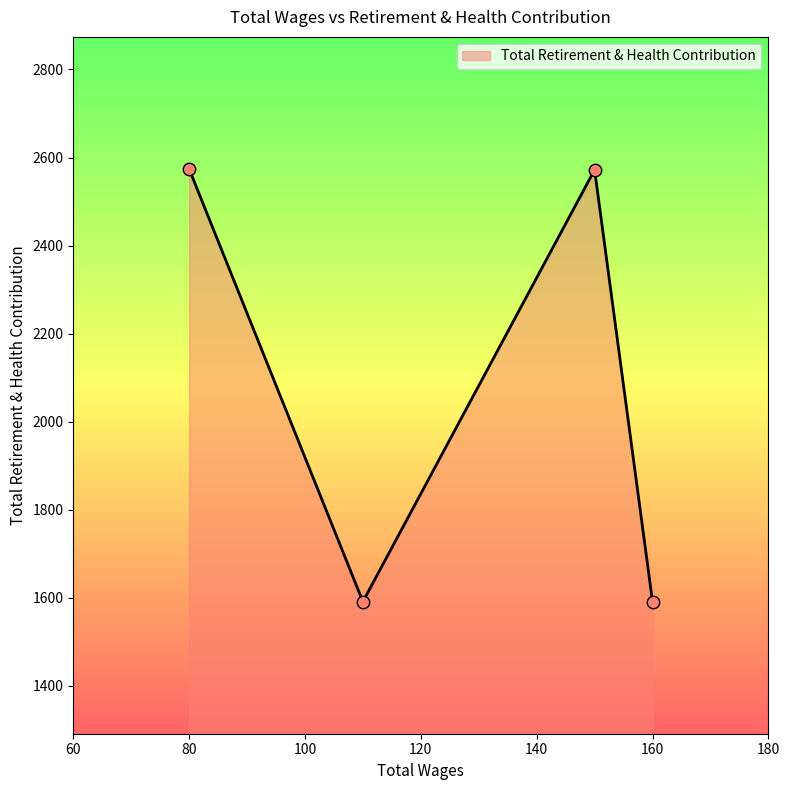

What is the average value?

2082